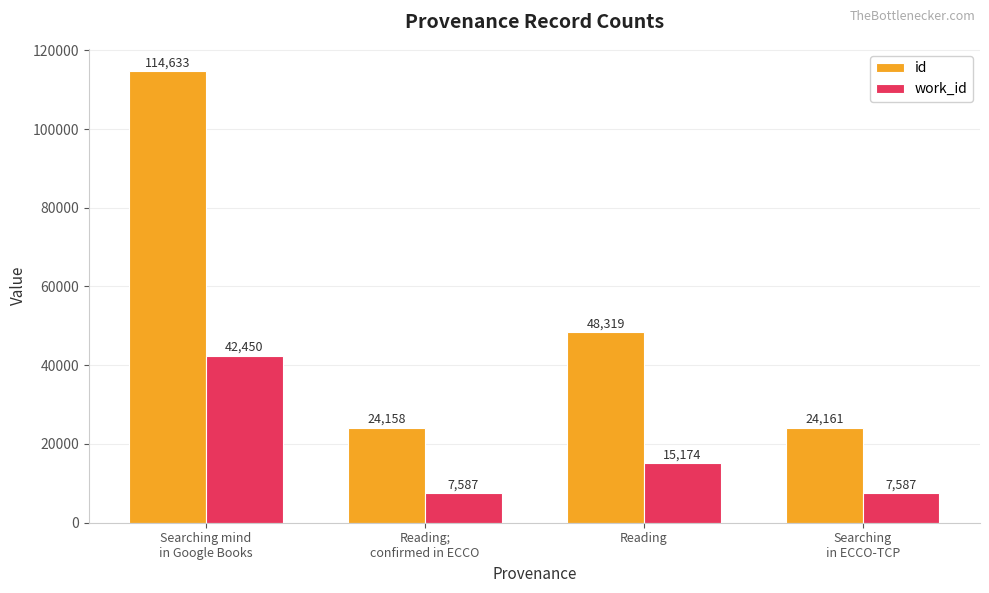

What is the sum of the work_id values at Reading and Searching
in ECCO-TCP?

22761